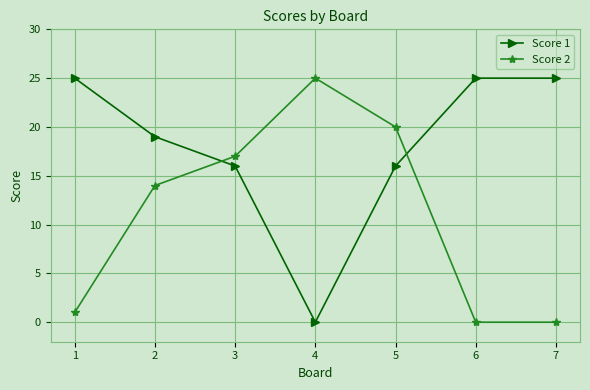

How many lines are shown in the chart?

2